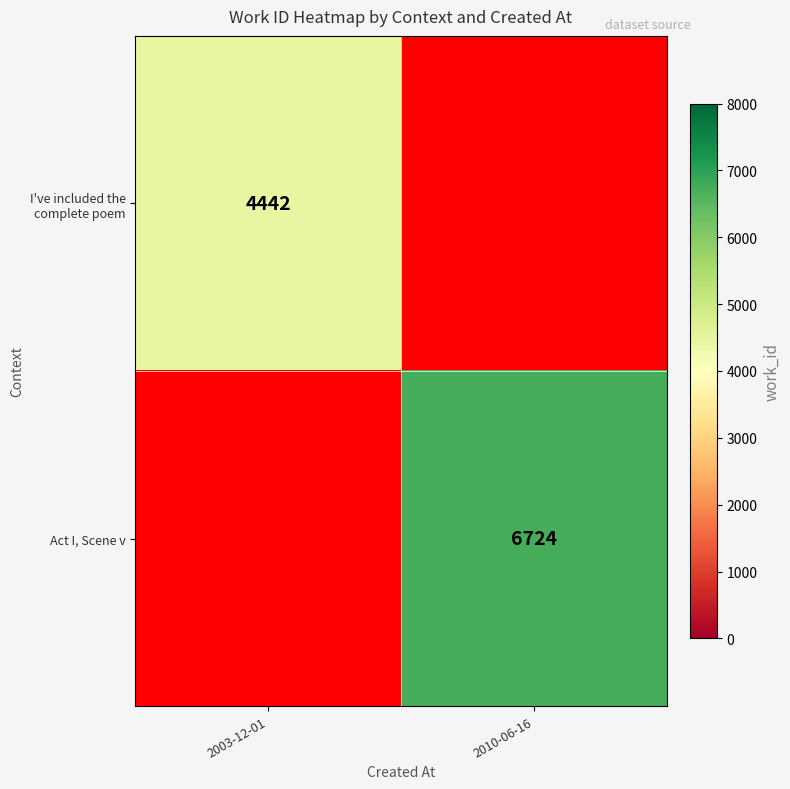

Between 2010-06-16 and 2003-12-01, which is larger?

2003-12-01